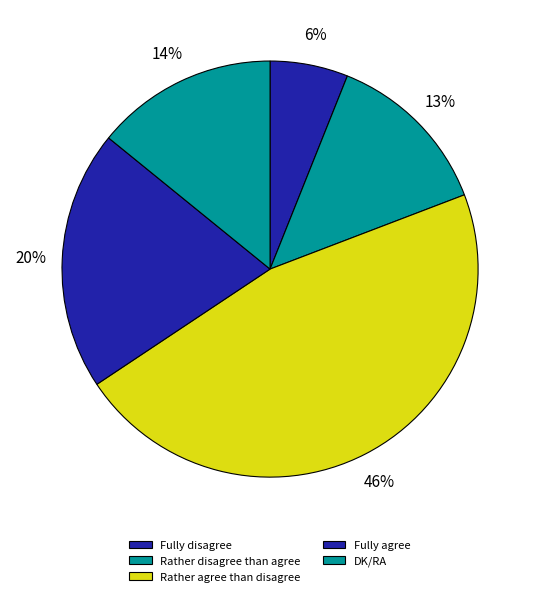

To the nearest percent, what portion does Fully agree represent?

20%